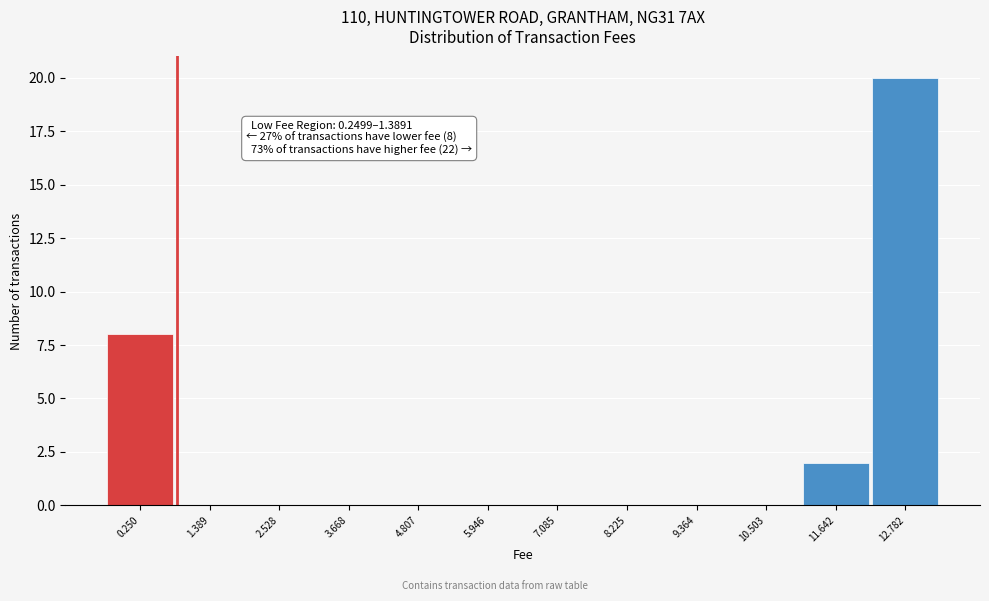

Reading right to left, what are all the values shown in this chart?

12.782=20	11.642=2	10.503=0	9.364=0	8.225=0	7.085=0	5.946=0	4.807=0	3.668=0	2.528=0	1.389=0	0.250=8